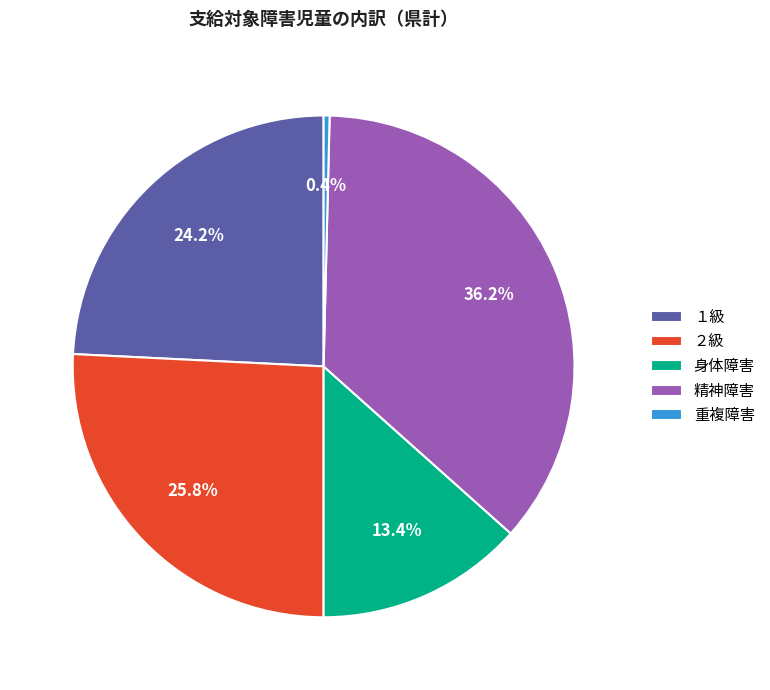

Rank the categories by value from highest to lowest.

精神障害, ２級, １級, 身体障害, 重複障害